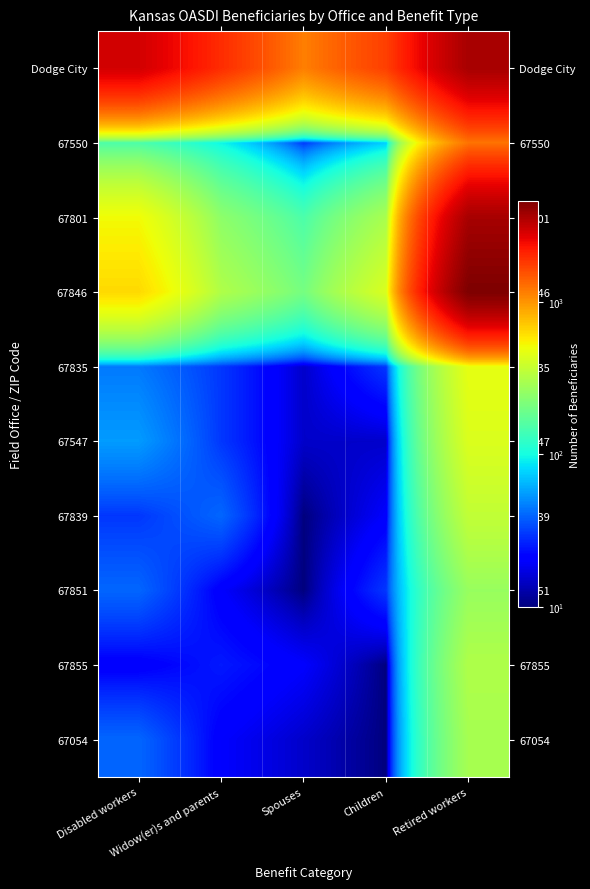

Reading right to left, transcribe all the data shown in this chart.

Dodge City: Retired workers=3695	Children=1745	Spouses=1155	Widow(er)s and parents=1970	Disabled workers=2940
67550: Retired workers=1245	Children=75	Spouses=30	Widow(er)s and parents=95	Disabled workers=150
67801: Retired workers=3695	Children=300	Spouses=150	Widow(er)s and parents=245	Disabled workers=515
67846: Retired workers=4610	Children=430	Spouses=205	Widow(er)s and parents=315	Disabled workers=640
67835: Retired workers=475	Children=30	Spouses=15	Widow(er)s and parents=30	Disabled workers=45
67547: Retired workers=435	Children=15	Spouses=15	Widow(er)s and parents=30	Disabled workers=55
67839: Retired workers=360	Children=20	Spouses=10	Widow(er)s and parents=40	Disabled workers=30
67851: Retired workers=265	Children=30	Spouses=10	Widow(er)s and parents=20	Disabled workers=40
67855: Retired workers=315	Children=10	Spouses=20	Widow(er)s and parents=25	Disabled workers=20
67054: Retired workers=295	Children=10	Spouses=15	Widow(er)s and parents=20	Disabled workers=40